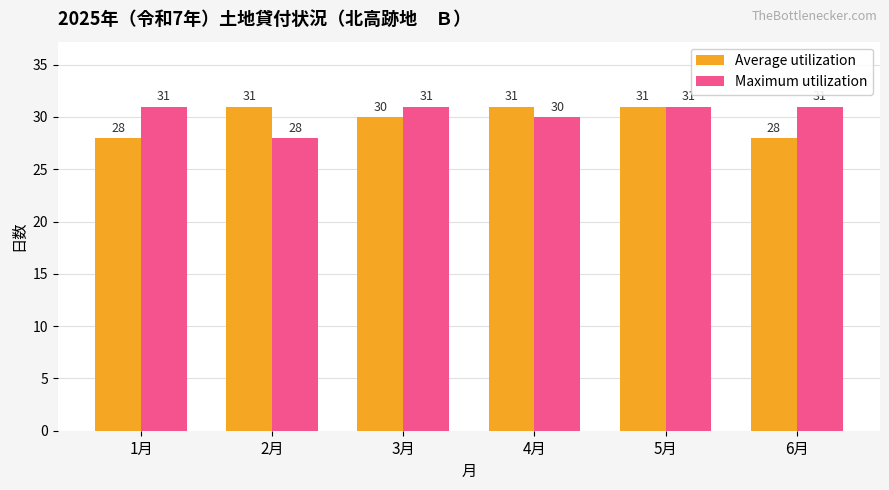

Rank the series by their average value, from lowest to highest.

Average utilization, Maximum utilization